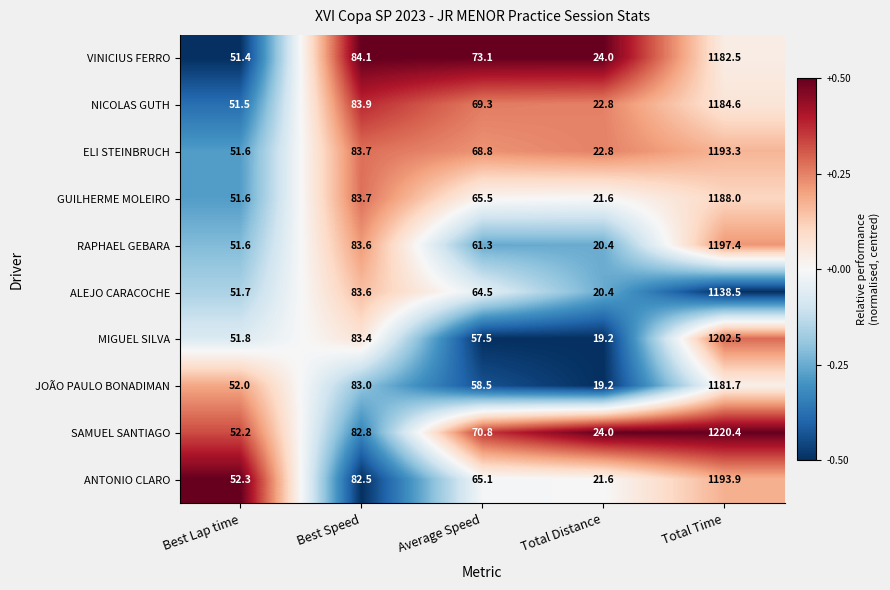

True or false: RAPHAEL GEBARA has a value of 20.4 at Total Distance.

True